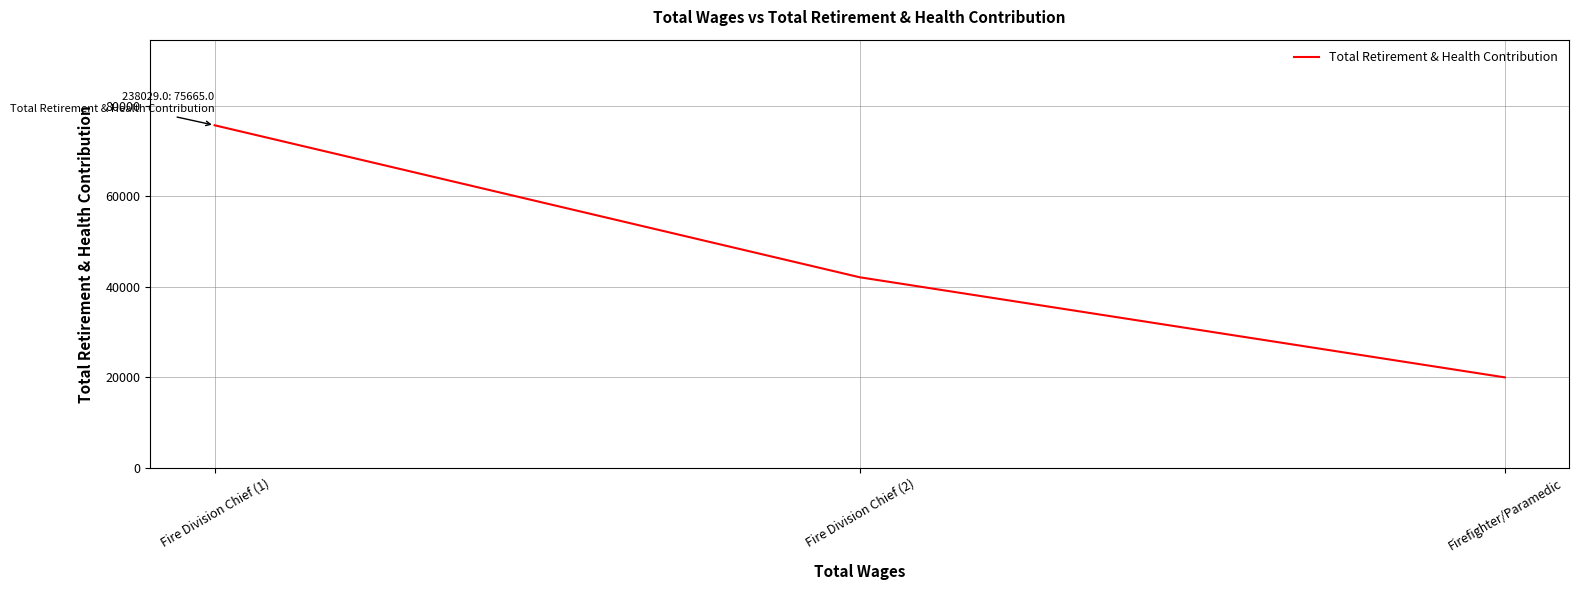

Approximately how many times larger is the value at Fire Division Chief (2) compared to Firefighter/Paramedic?

2.1